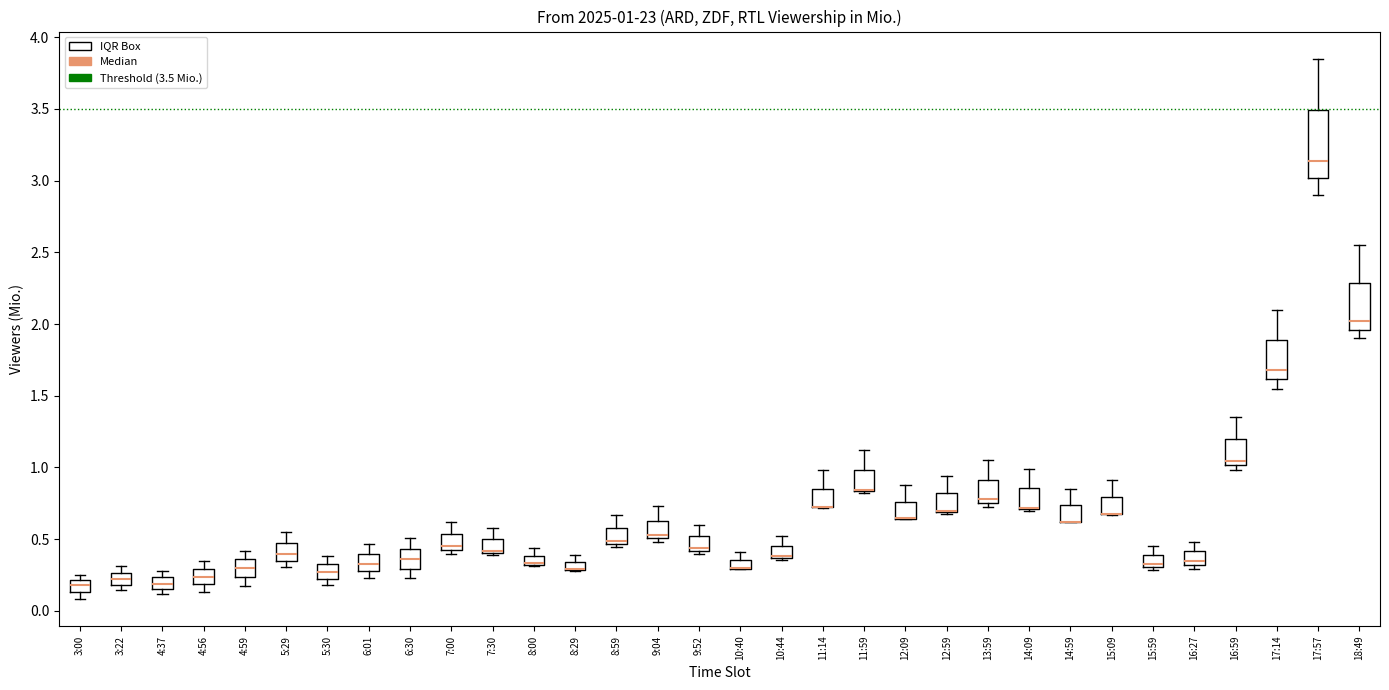

Which box is the tallest, from its lower edge to its upper edge?

17:57